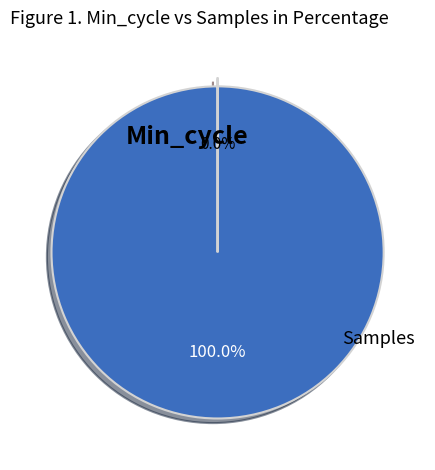

Does any single category account for the majority?

Yes